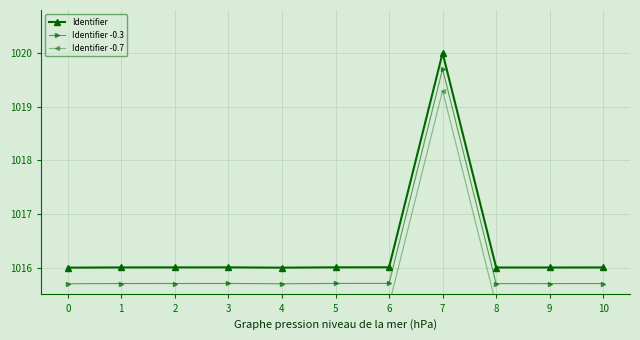

How many lines are shown in the chart?

3